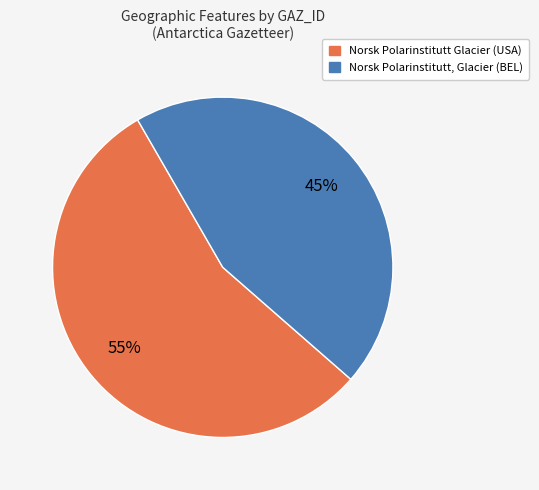

Which slice represents more than half of the pie?

Norsk Polarinstitutt Glacier